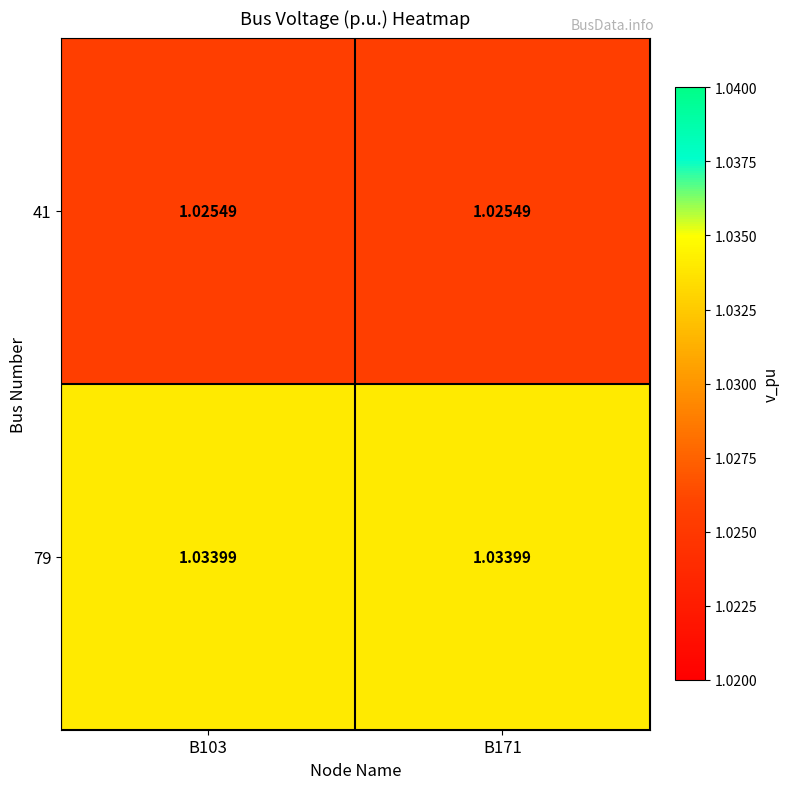

Rank the series at B171 from highest to lowest value.

79, 41